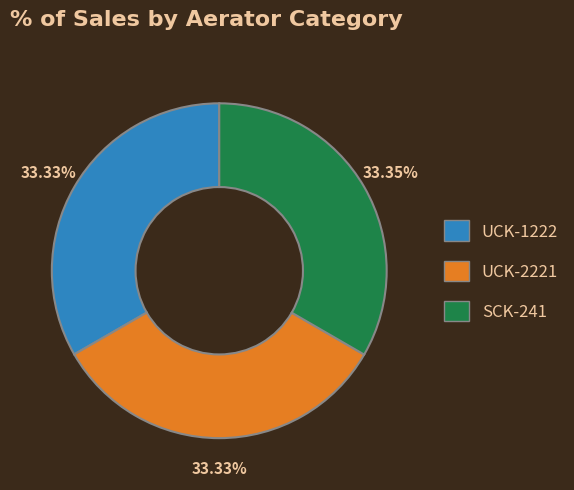

Does SCK-241 account for over 50% of the chart?

No